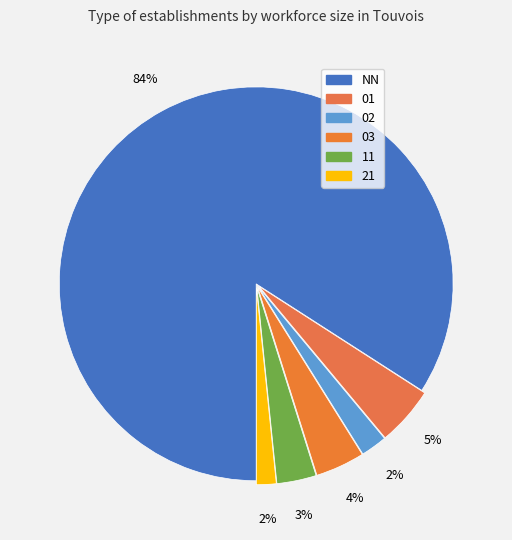

Do 11 and 02 together represent more than half of the pie?

No